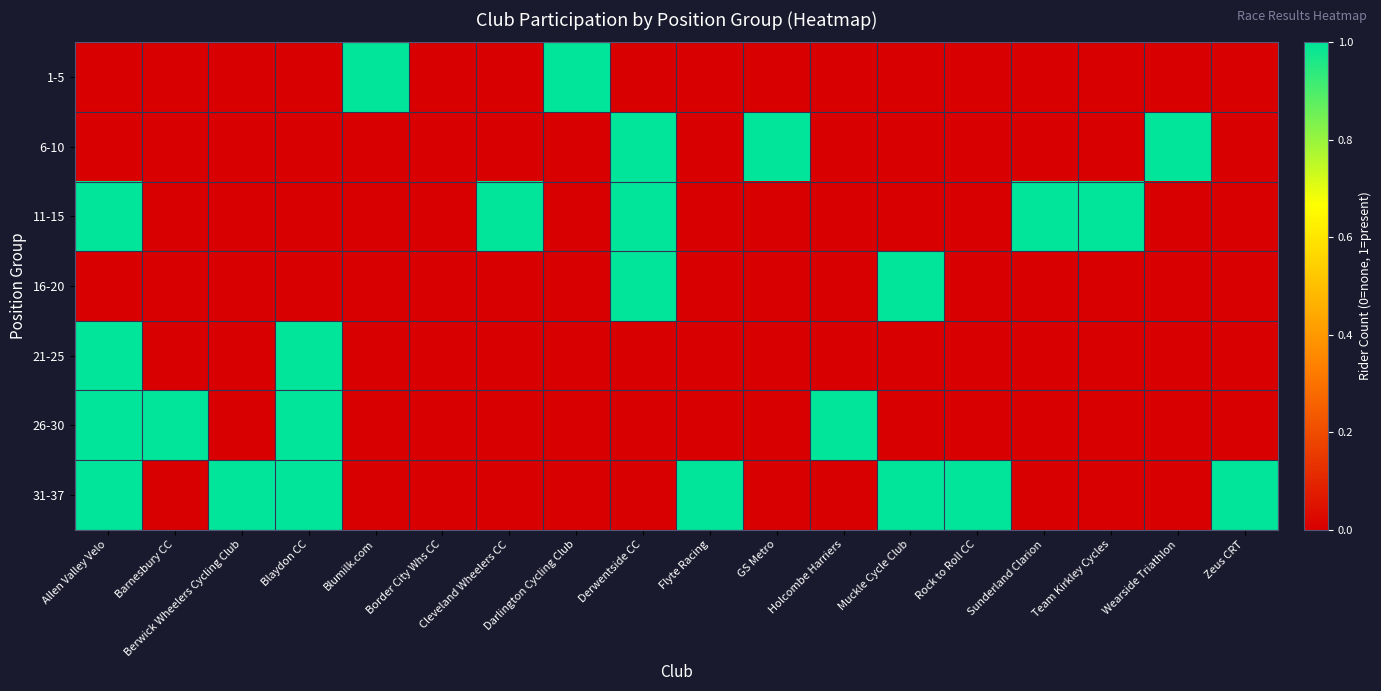

What is the spread (max minus min) of values at Team Kirkley Cycles?

1